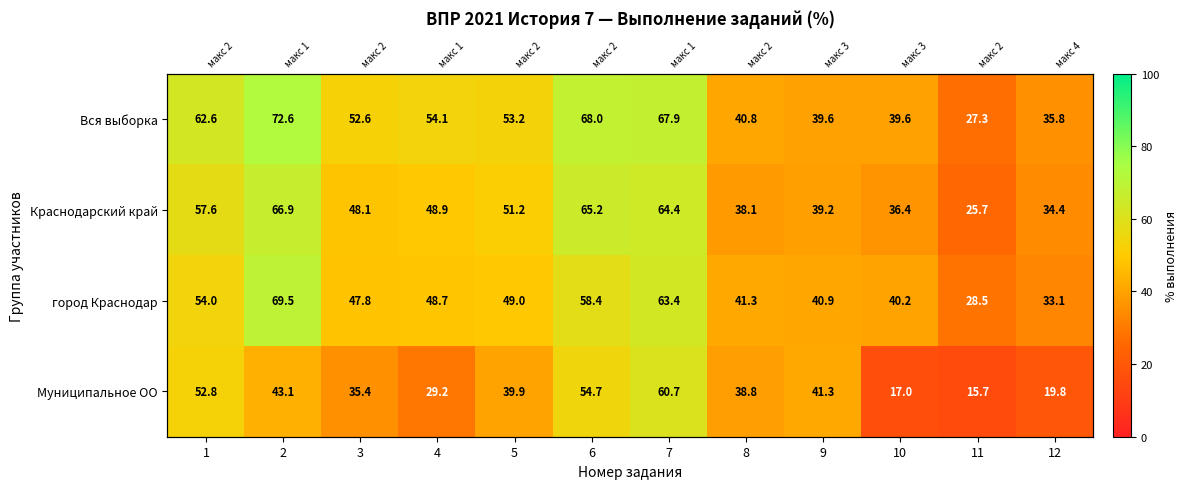

What is the sum of all город Краснодар values?

574.8